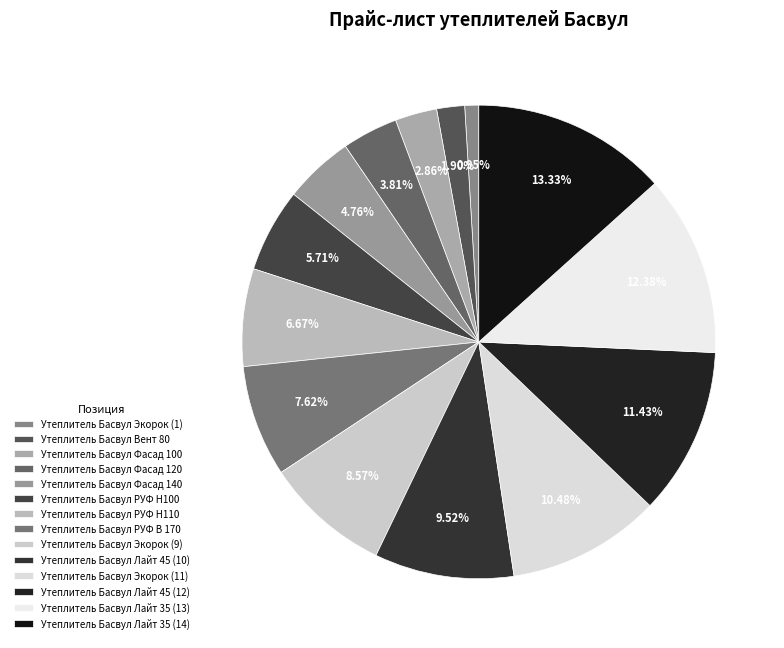

To the nearest percent, what percentage of the pie is Утеплитель Басвул Экорок (1)?

1%